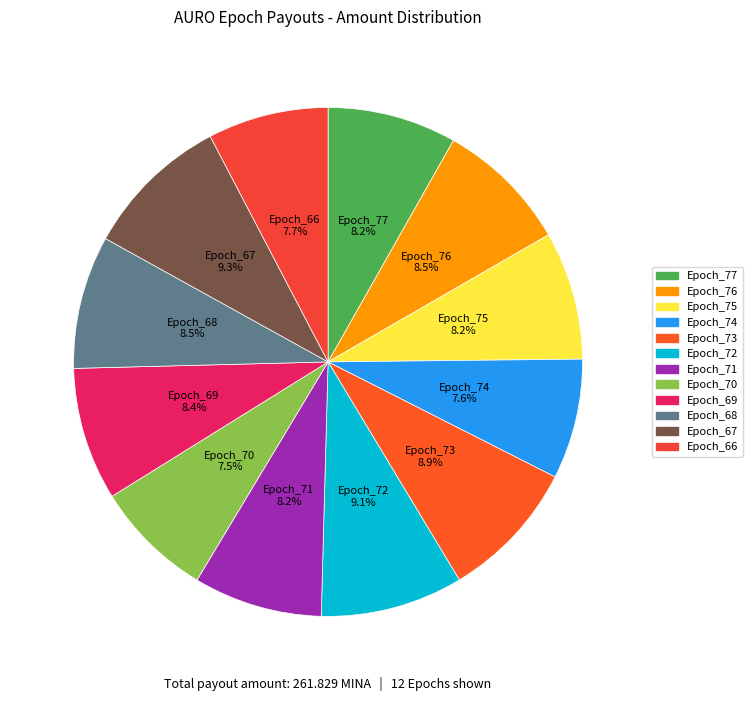

Count the number of slices in the pie.

12